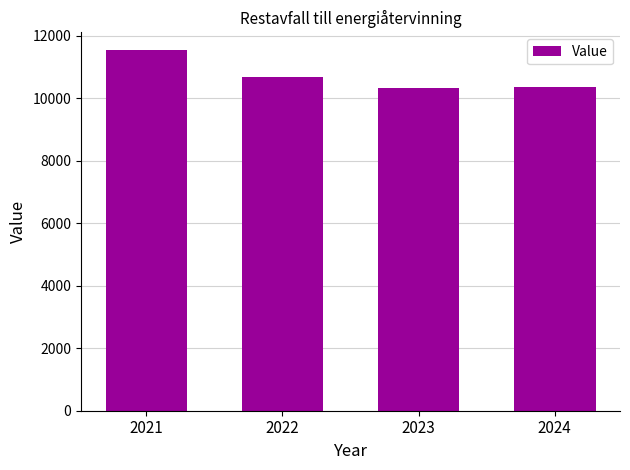

How many distinct data groups are displayed?

1